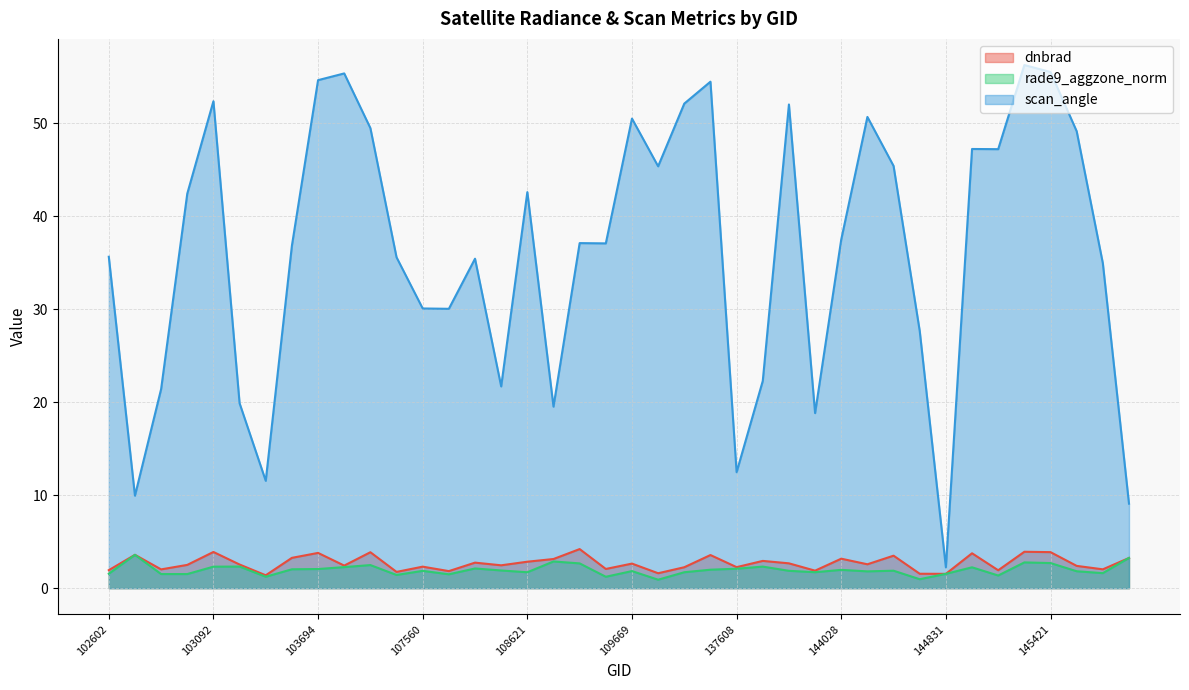

Where is the first local maximum for dnbrad?

102724